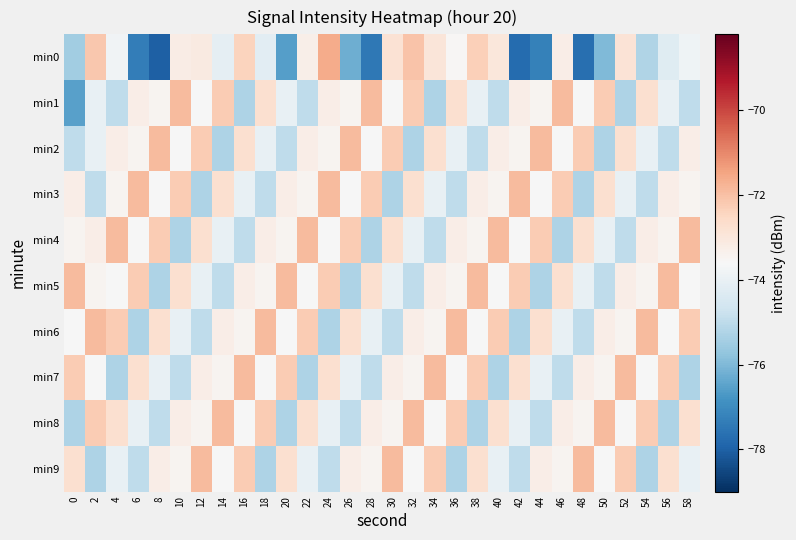

Reading right to left, what are all the values shown in this chart?

min0: 58=-73.8	56=-74.2	54=-75.2	52=-72.9	50=-76.0	48=-77.7	46=-73.2	44=-77.3	42=-77.8	40=-73.0	38=-72.3	36=-73.6	34=-73.0	32=-72.1	30=-72.8	28=-77.5	26=-76.2	24=-71.6	22=-73.3	20=-76.6	18=-74.2	16=-72.4	14=-74.1	12=-73.1	10=-73.2	8=-78.0	6=-77.3	4=-73.8	2=-72.1	0=-75.5
min1: 58=-75.0	56=-74.0	54=-72.7	52=-75.3	50=-72.2	48=-73.6	46=-71.9	44=-73.4	42=-73.3	40=-75.0	38=-74.0	36=-72.7	34=-75.3	32=-72.2	30=-73.6	28=-71.9	26=-73.4	24=-73.3	22=-75.0	20=-74.0	18=-72.7	16=-75.3	14=-72.2	12=-73.6	10=-71.9	8=-73.4	6=-73.3	4=-75.0	2=-74.0	0=-76.5
min2: 58=-73.3	56=-75.0	54=-74.0	52=-72.7	50=-75.3	48=-72.2	46=-73.6	44=-71.9	42=-73.4	40=-73.3	38=-75.0	36=-74.0	34=-72.7	32=-75.3	30=-72.2	28=-73.6	26=-71.9	24=-73.4	22=-73.3	20=-75.0	18=-74.0	16=-72.7	14=-75.3	12=-72.2	10=-73.6	8=-71.9	6=-73.4	4=-73.3	2=-74.0	0=-75.0
min3: 58=-73.4	56=-73.3	54=-75.0	52=-74.0	50=-72.7	48=-75.3	46=-72.2	44=-73.6	42=-71.9	40=-73.4	38=-73.3	36=-75.0	34=-74.0	32=-72.7	30=-75.3	28=-72.2	26=-73.6	24=-71.9	22=-73.4	20=-73.3	18=-75.0	16=-74.0	14=-72.7	12=-75.3	10=-72.2	8=-73.6	6=-71.9	4=-73.4	2=-75.0	0=-73.3
min4: 58=-71.9	56=-73.4	54=-73.3	52=-75.0	50=-74.0	48=-72.7	46=-75.3	44=-72.2	42=-73.6	40=-71.9	38=-73.4	36=-73.3	34=-75.0	32=-74.0	30=-72.7	28=-75.3	26=-72.2	24=-73.6	22=-71.9	20=-73.4	18=-73.3	16=-75.0	14=-74.0	12=-72.7	10=-75.3	8=-72.2	6=-73.6	4=-71.9	2=-73.3	0=-73.4
min5: 58=-73.6	56=-71.9	54=-73.4	52=-73.3	50=-75.0	48=-74.0	46=-72.7	44=-75.3	42=-72.2	40=-73.6	38=-71.9	36=-73.4	34=-73.3	32=-75.0	30=-74.0	28=-72.7	26=-75.3	24=-72.2	22=-73.6	20=-71.9	18=-73.4	16=-73.3	14=-75.0	12=-74.0	10=-72.7	8=-75.3	6=-72.2	4=-73.6	2=-73.4	0=-71.9
min6: 58=-72.2	56=-73.6	54=-71.9	52=-73.4	50=-73.3	48=-75.0	46=-74.0	44=-72.7	42=-75.3	40=-72.2	38=-73.6	36=-71.9	34=-73.4	32=-73.3	30=-75.0	28=-74.0	26=-72.7	24=-75.3	22=-72.2	20=-73.6	18=-71.9	16=-73.4	14=-73.3	12=-75.0	10=-74.0	8=-72.7	6=-75.3	4=-72.2	2=-71.9	0=-73.6
min7: 58=-75.3	56=-72.2	54=-73.6	52=-71.9	50=-73.4	48=-73.3	46=-75.0	44=-74.0	42=-72.7	40=-75.3	38=-72.2	36=-73.6	34=-71.9	32=-73.4	30=-73.3	28=-75.0	26=-74.0	24=-72.7	22=-75.3	20=-72.2	18=-73.6	16=-71.9	14=-73.4	12=-73.3	10=-75.0	8=-74.0	6=-72.7	4=-75.3	2=-73.6	0=-72.2
min8: 58=-72.7	56=-75.3	54=-72.2	52=-73.6	50=-71.9	48=-73.4	46=-73.3	44=-75.0	42=-74.0	40=-72.7	38=-75.3	36=-72.2	34=-73.6	32=-71.9	30=-73.4	28=-73.3	26=-75.0	24=-74.0	22=-72.7	20=-75.3	18=-72.2	16=-73.6	14=-71.9	12=-73.4	10=-73.3	8=-75.0	6=-74.0	4=-72.7	2=-72.2	0=-75.3
min9: 58=-74.0	56=-72.7	54=-75.3	52=-72.2	50=-73.6	48=-71.9	46=-73.4	44=-73.3	42=-75.0	40=-74.0	38=-72.7	36=-75.3	34=-72.2	32=-73.6	30=-71.9	28=-73.4	26=-73.3	24=-75.0	22=-74.0	20=-72.7	18=-75.3	16=-72.2	14=-73.6	12=-71.9	10=-73.4	8=-73.3	6=-75.0	4=-74.0	2=-75.3	0=-72.7